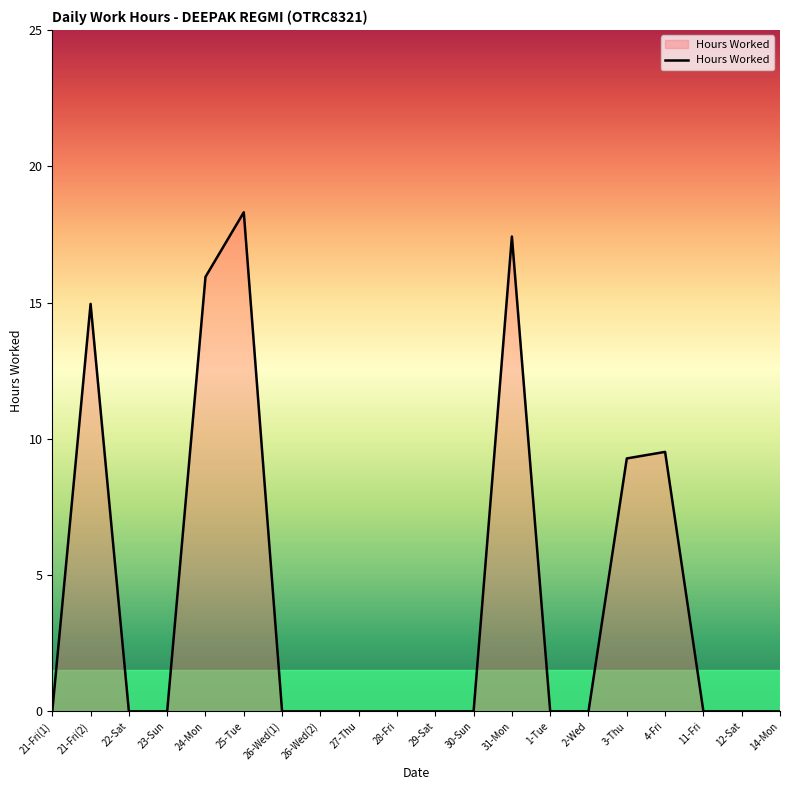

What is the difference between the maximum and second lowest values?

18.3